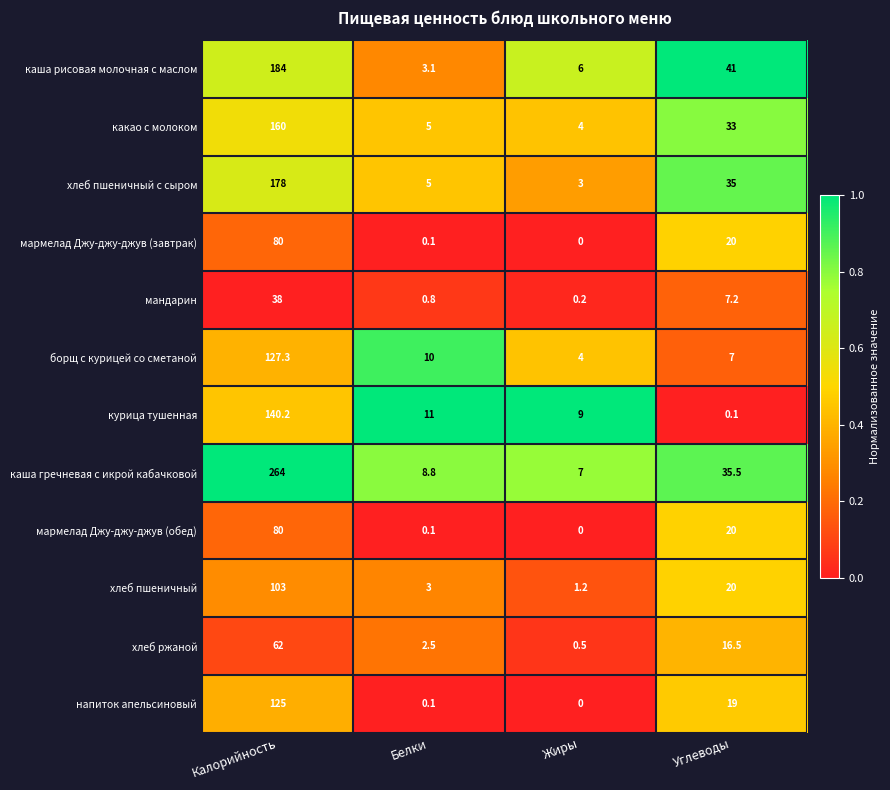

What is the greatest value displayed?

264.0